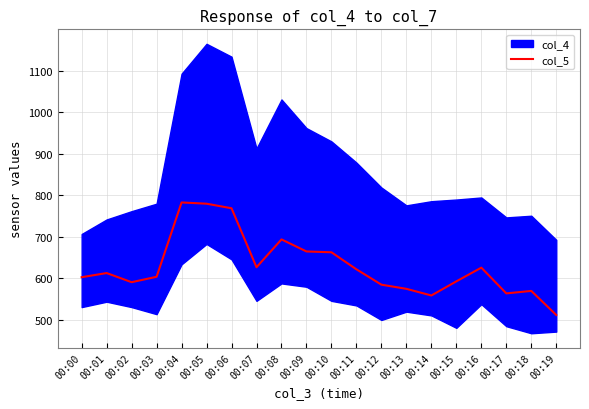

How many values exceed 613?

9